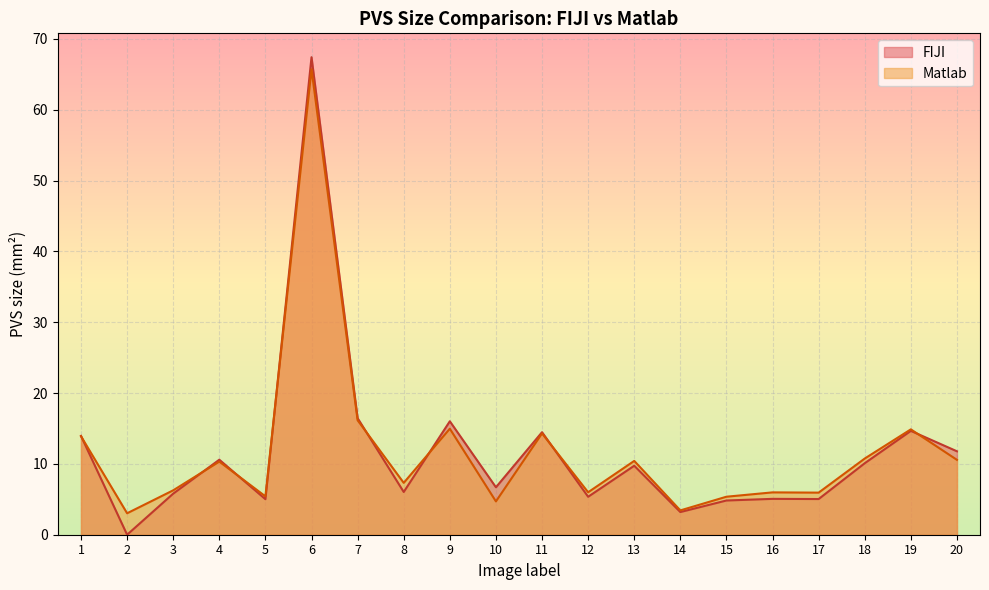

At how many categories does at least one series exceed 55?

1